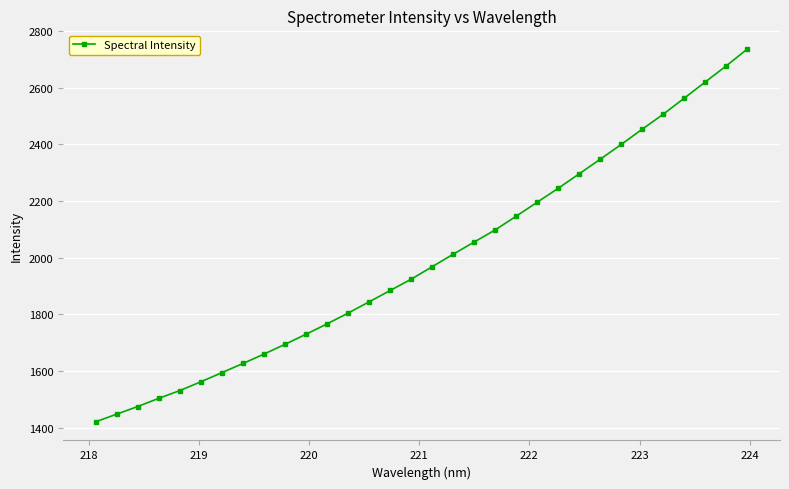

What is the value of the 16th point from the left?

1924.1